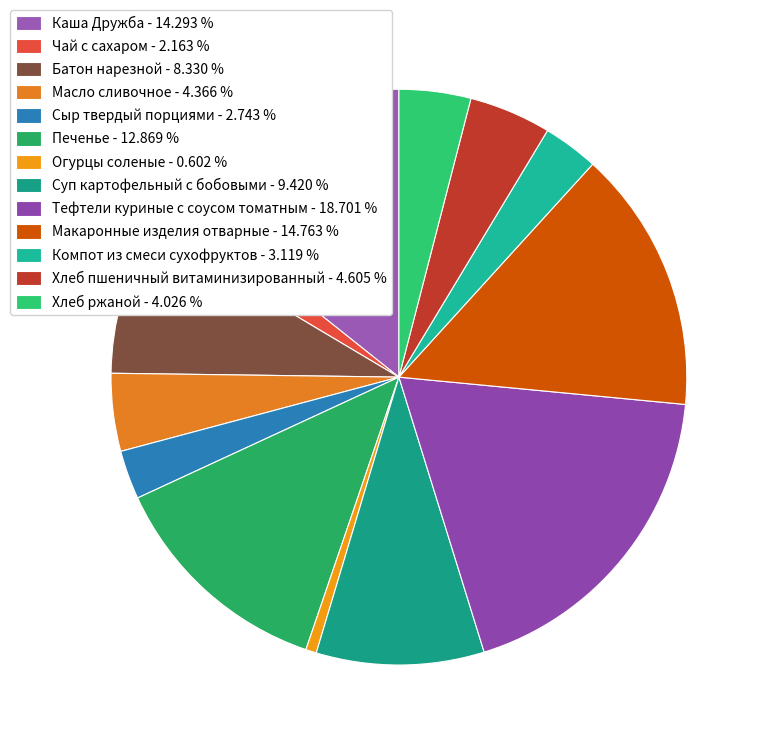

To the nearest percent, what is the difference between the Огурцы соленые and Батон нарезной slice percentages?

8%